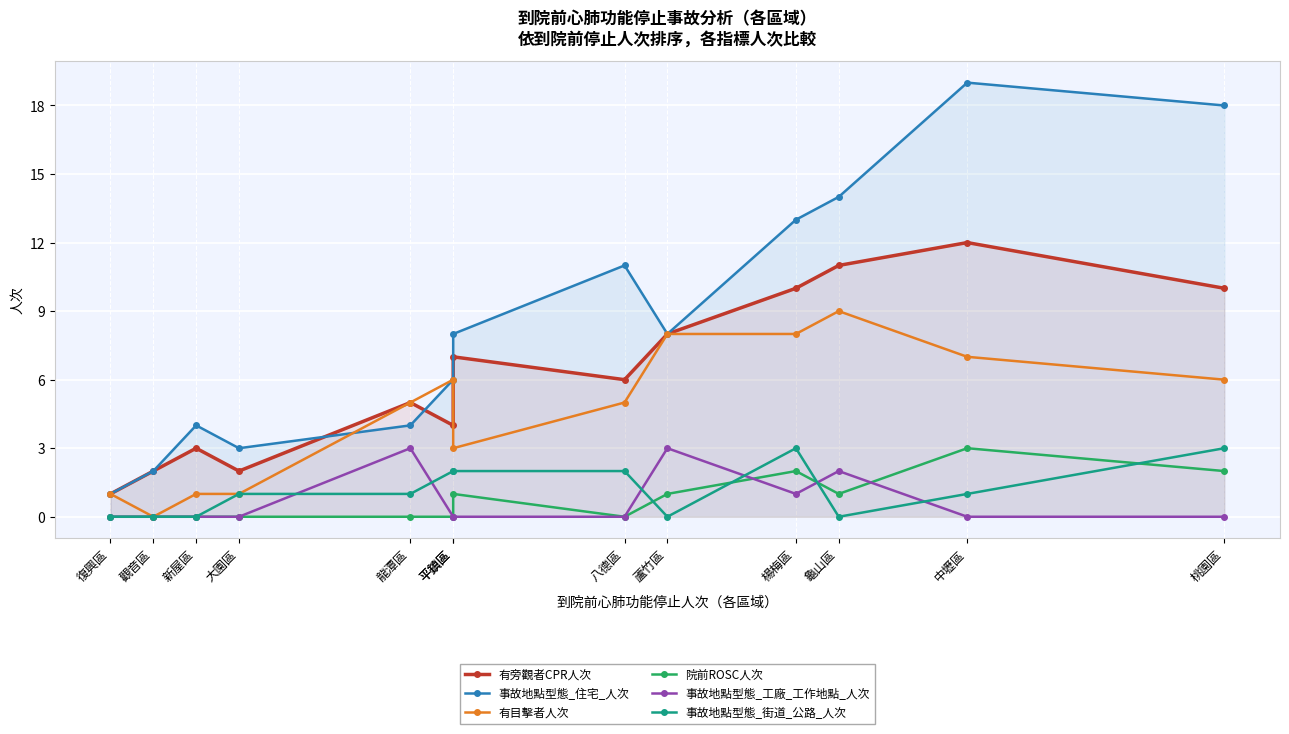

At which label does 事故地點型態_街道_公路_人次 reach its peak?

楊梅區